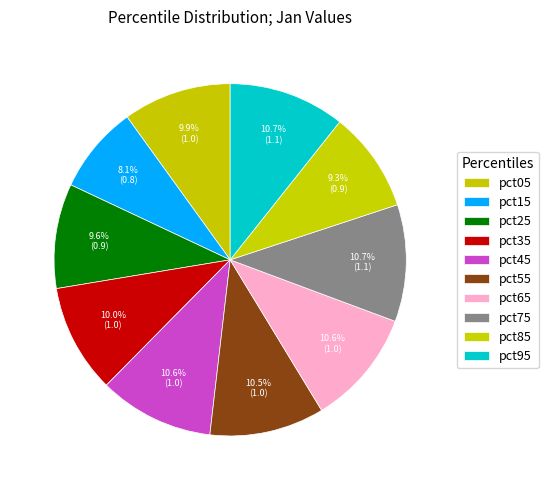

How many segments does this pie chart have?

10